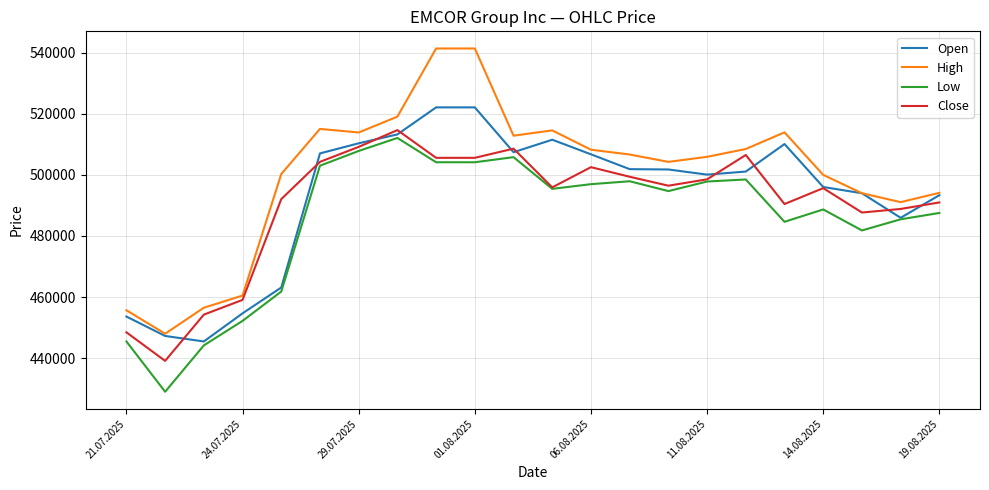

Which series has the largest total across all categories?

High